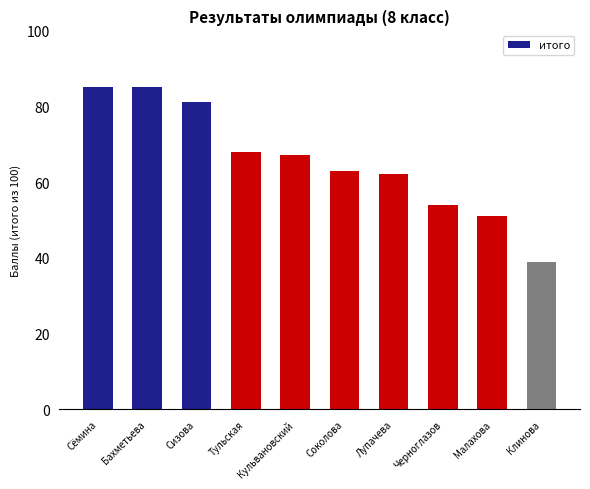

Where is the data nearest to the value 62?

Лупачева